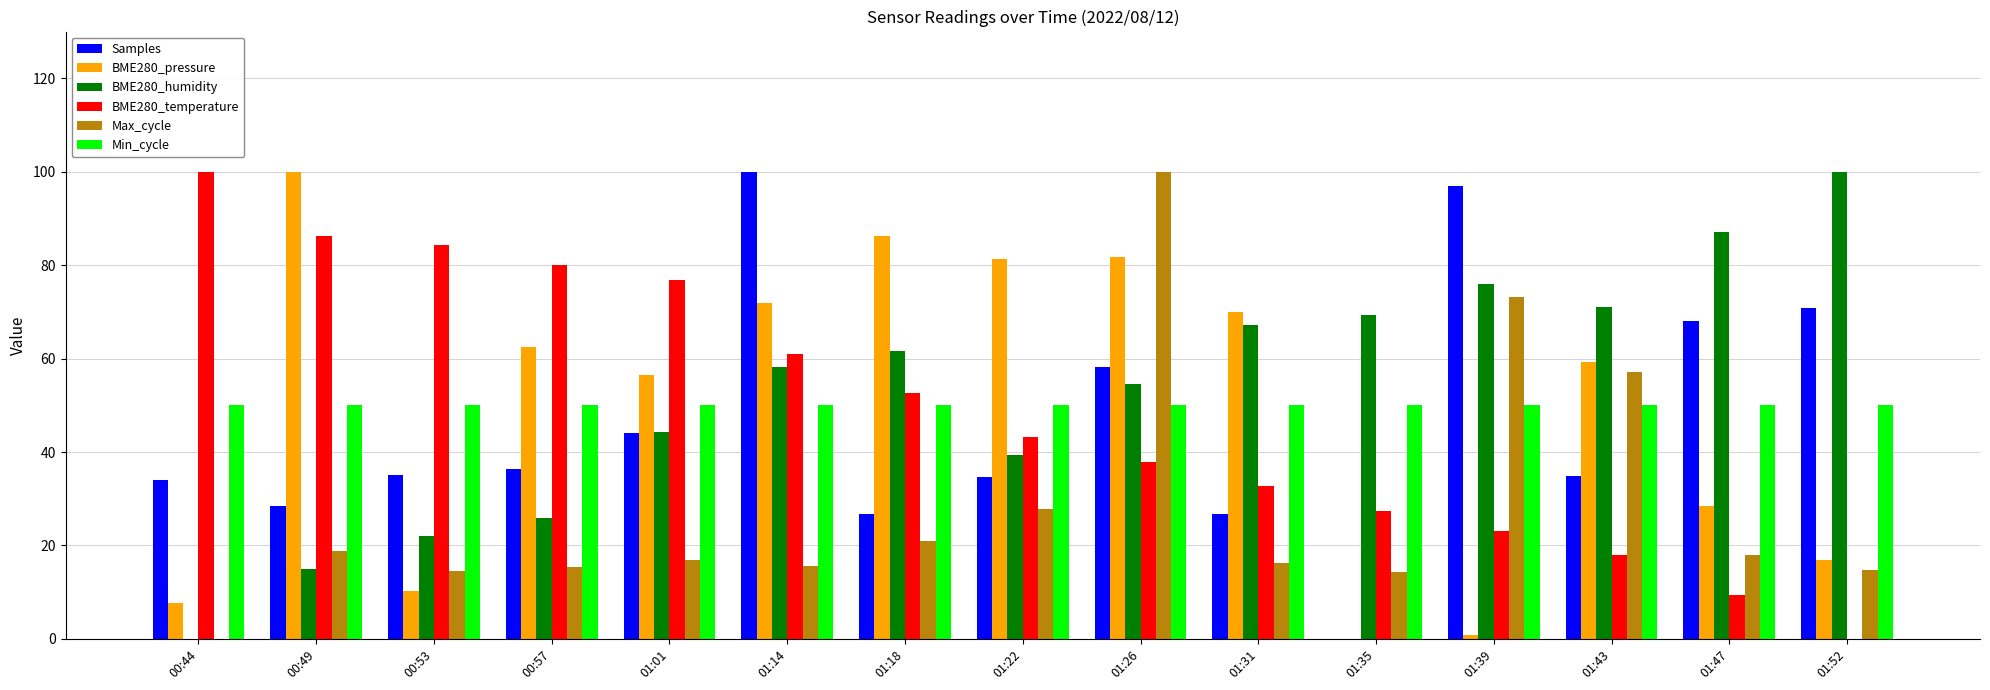

What is the sum of all BME280_temperature values?

732.6